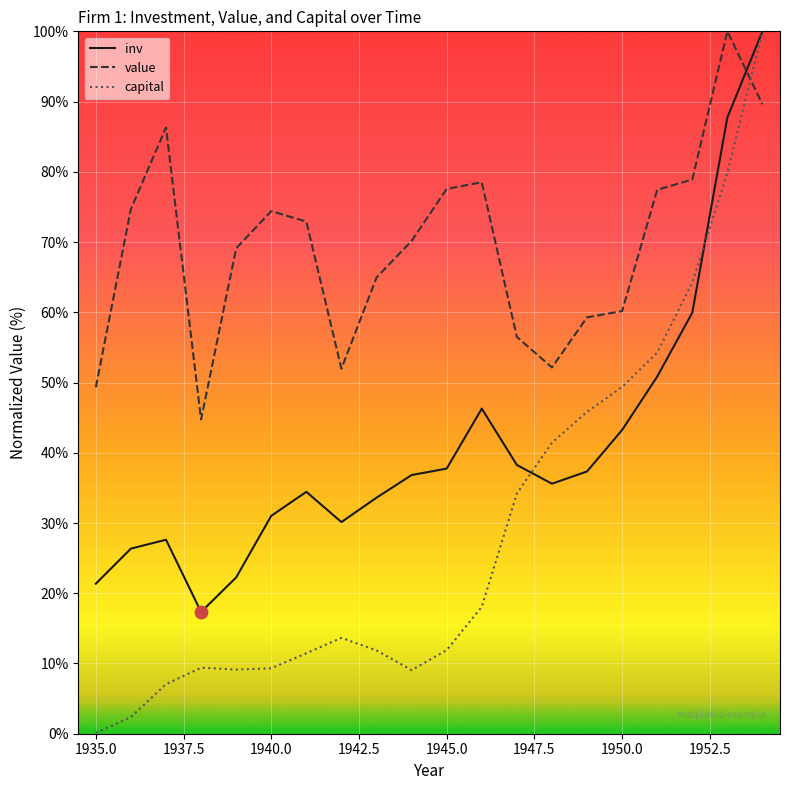

At how many categories does at least one series exceed 92?

2